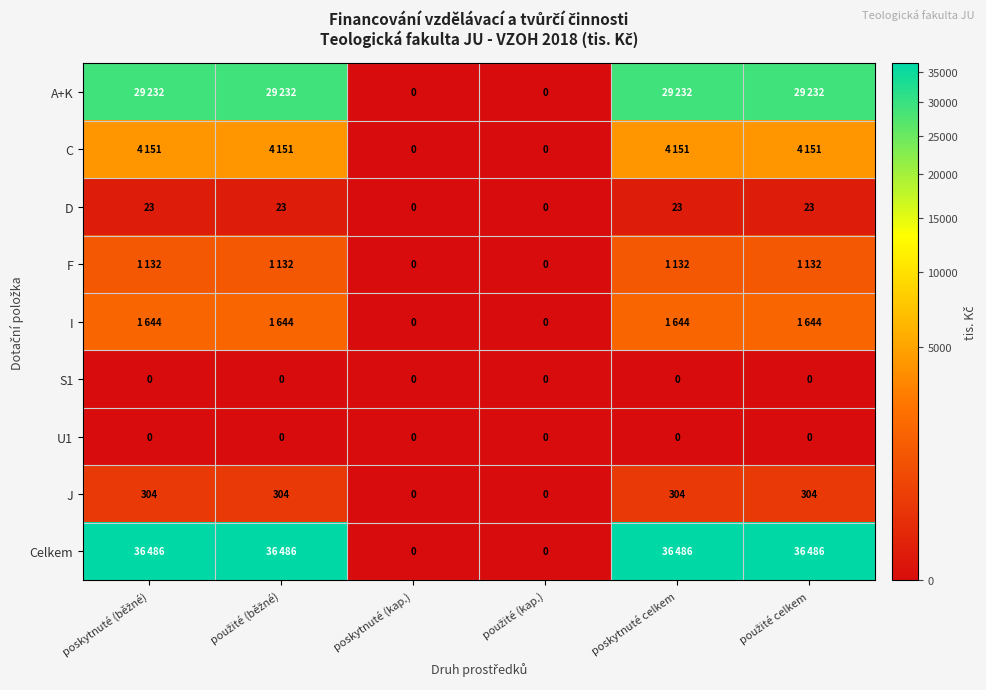

How many J values are between 0 and 304?

6